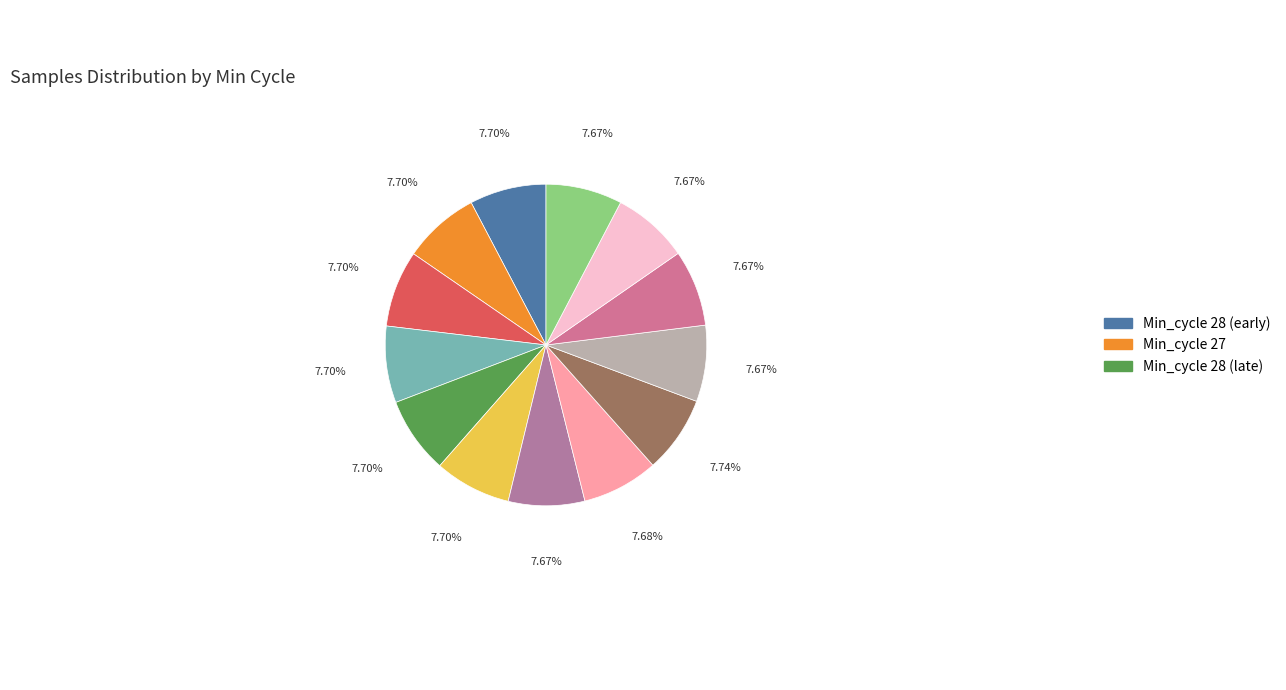

How many slices are in this pie chart?

13